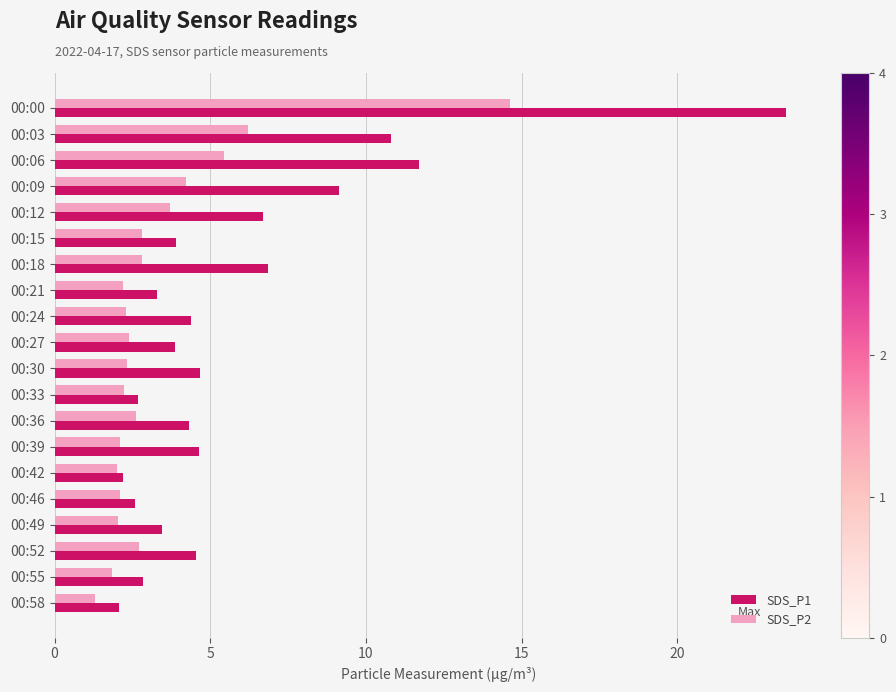

What are all the series names shown in the legend?

SDS_P1, SDS_P2